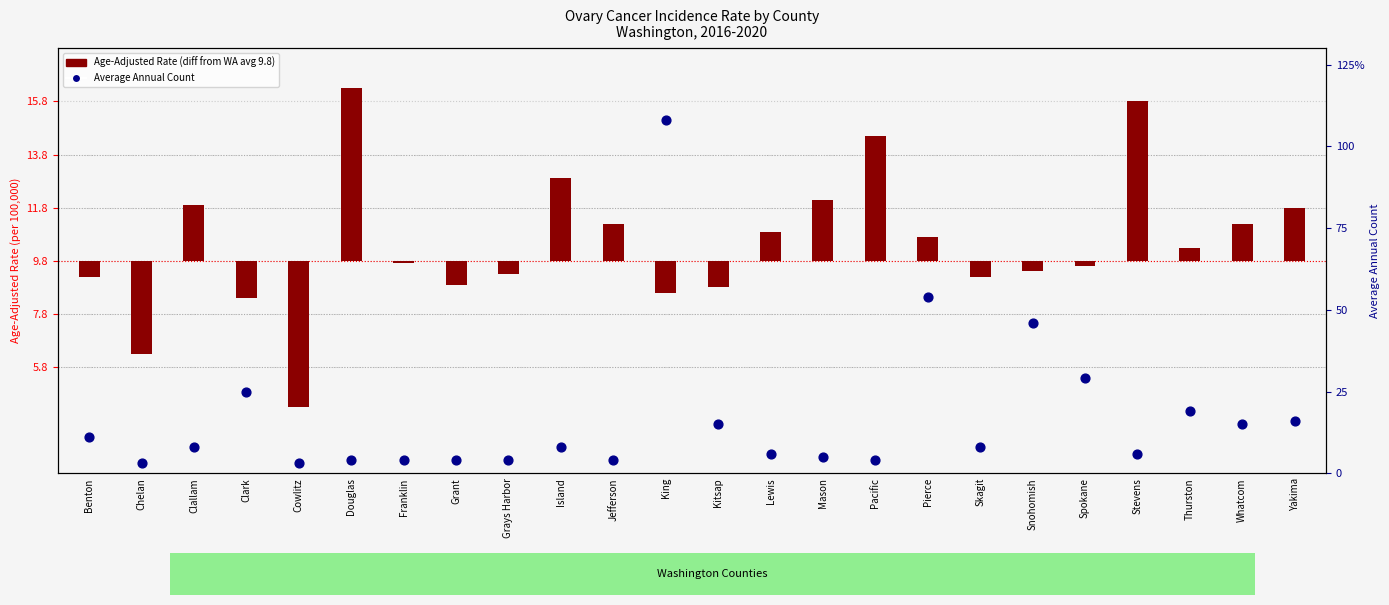

Which series has the largest total across all categories?

Average Annual Count